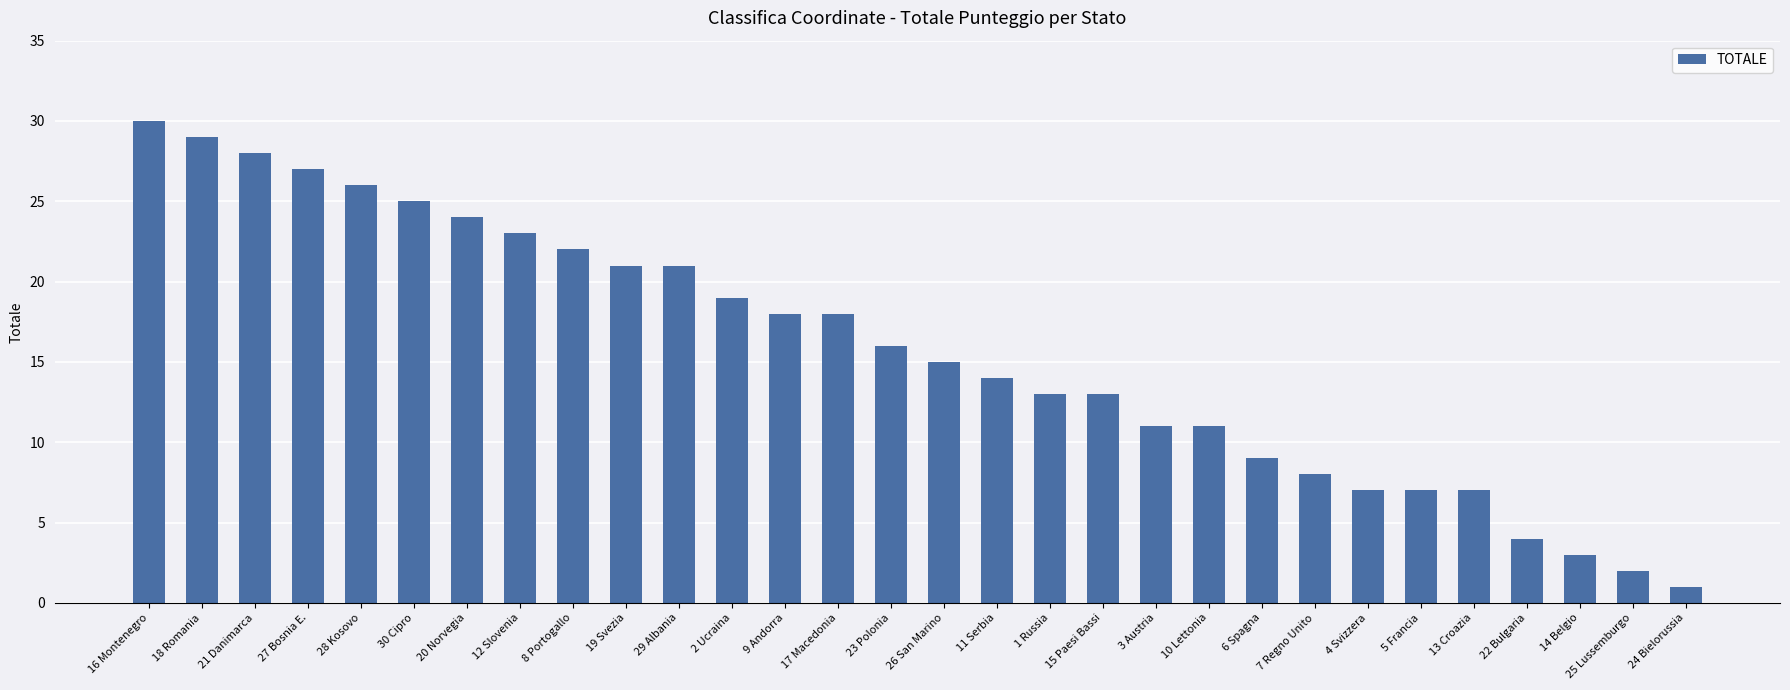

Read the value at 20 Norvegia, to the nearest 5.

25